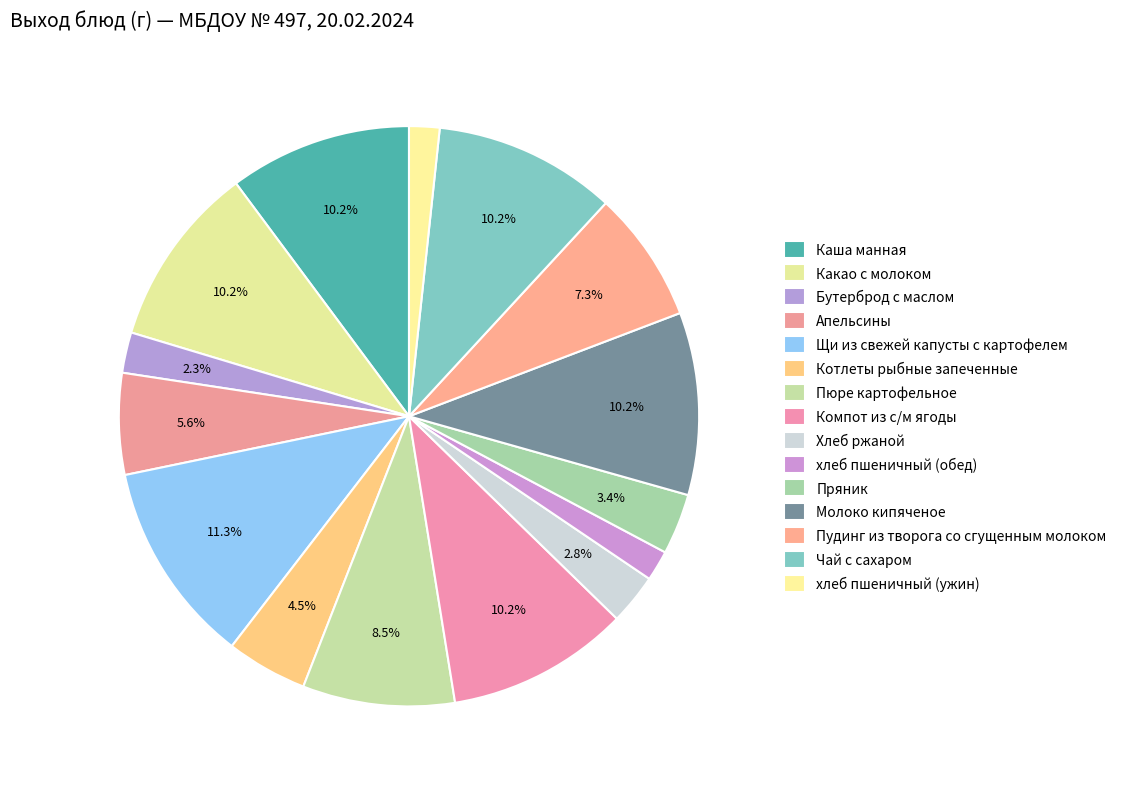

How much of the chart is everything except хлеб пшеничный (ужин)?

98.3%